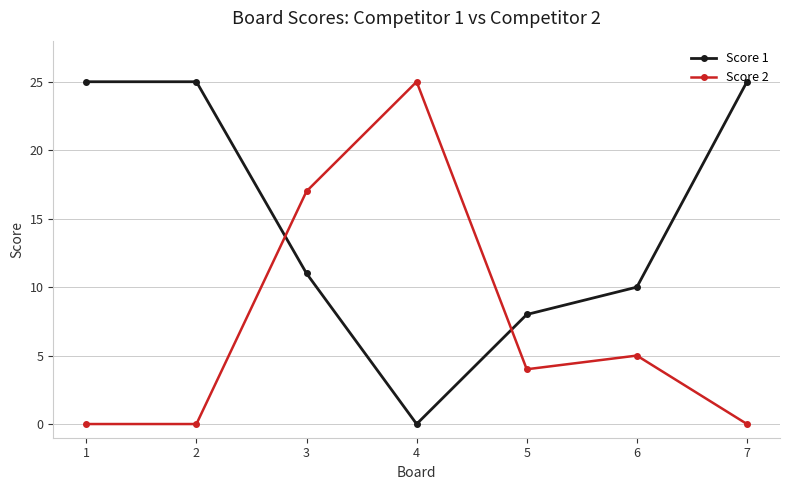

How many data points does each series have?

7